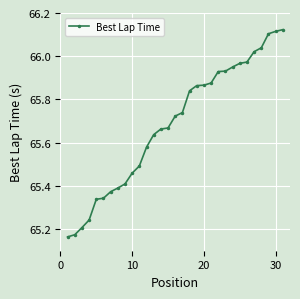

What is the difference between the maximum and minimum values?

1.0